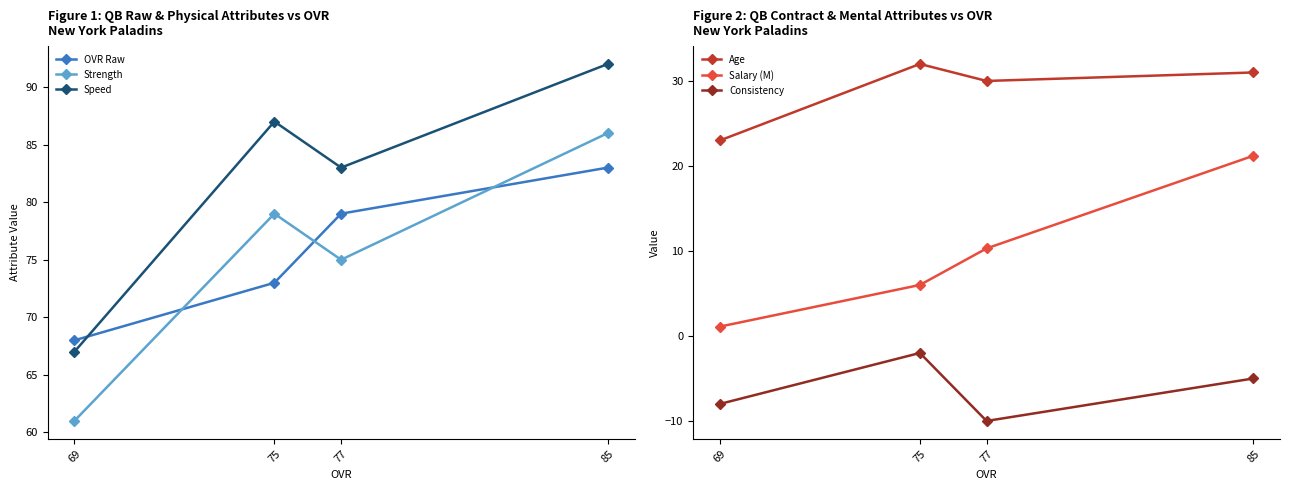

How many lines are shown in the chart?

6